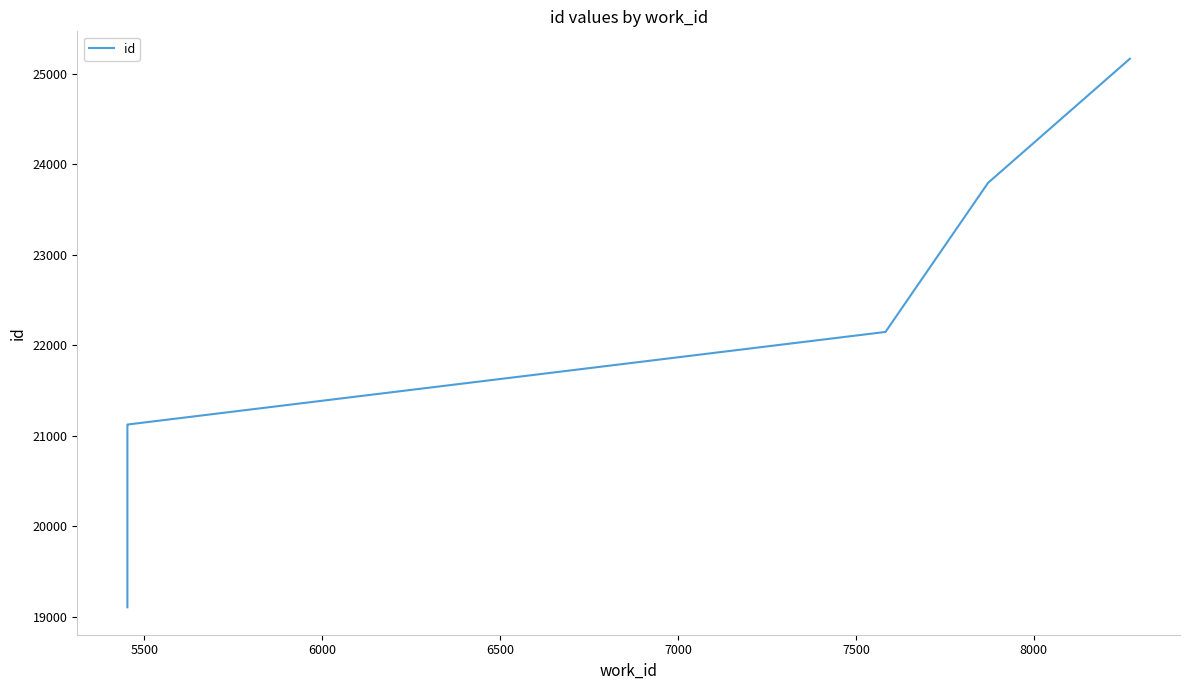

How many lines are shown in the chart?

1